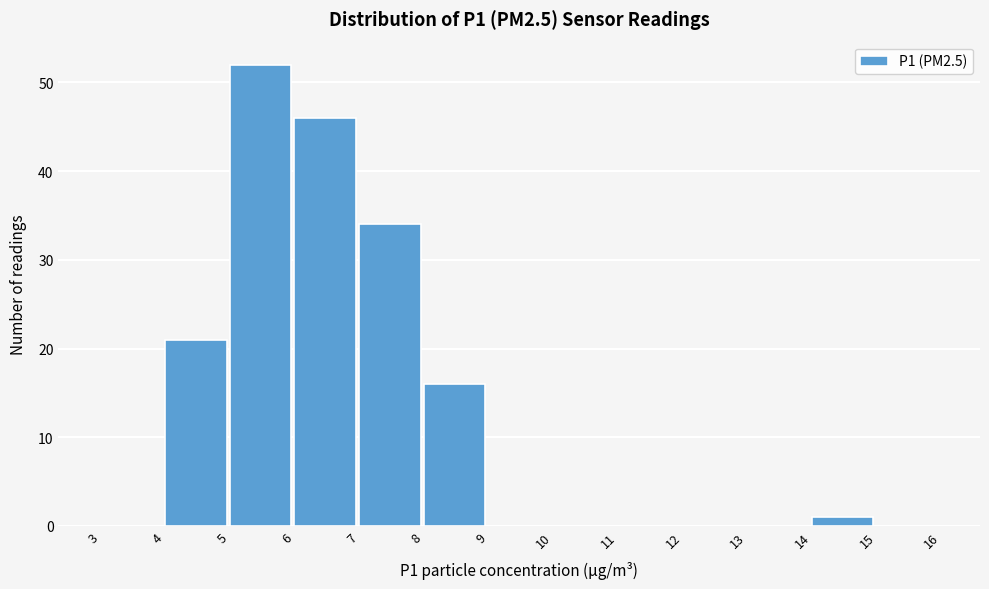

Reading left to right, list every bar in this chart as the range it spans on the x-axis followed by its height. The values are not printed on the chart, so give them approximately, as read against the axis.

3 to 4: 0
4 to 5: 21
5 to 6: 52
6 to 7: 46
7 to 8: 34
8 to 9: 16
9 to 10: 0
10 to 11: 0
11 to 12: 0
12 to 13: 0
13 to 14: 0
14 to 15: 1
15 to 16: 0